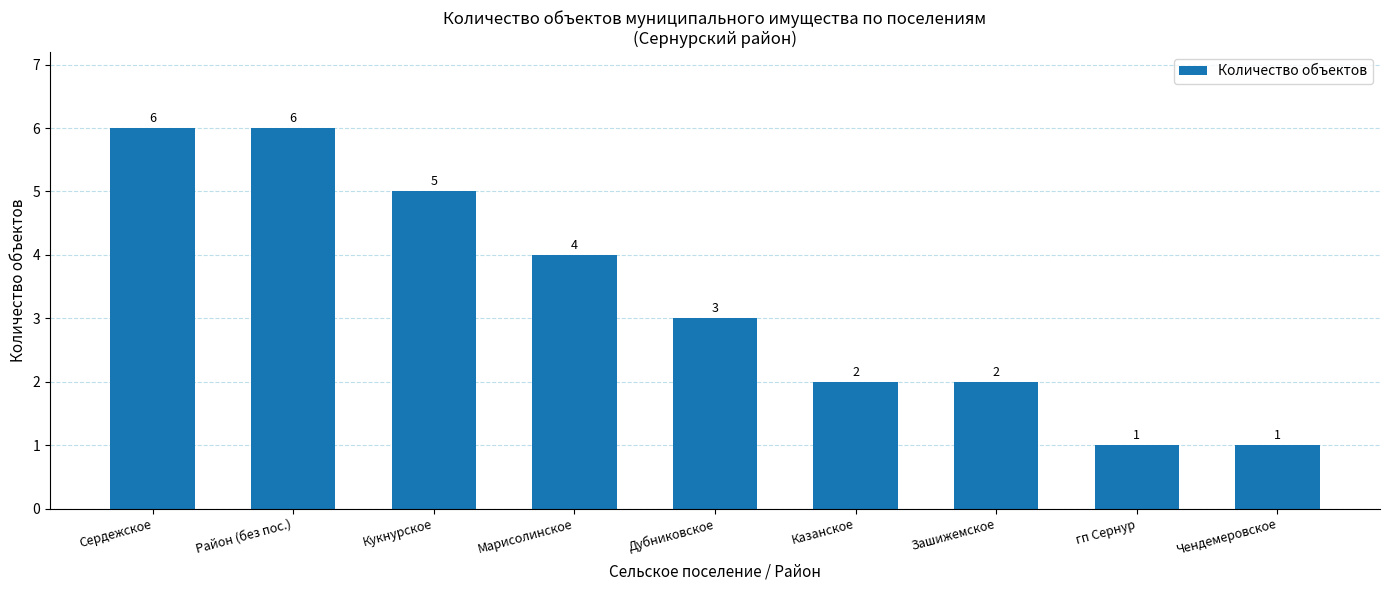

What is the maximum value shown in the chart?

6